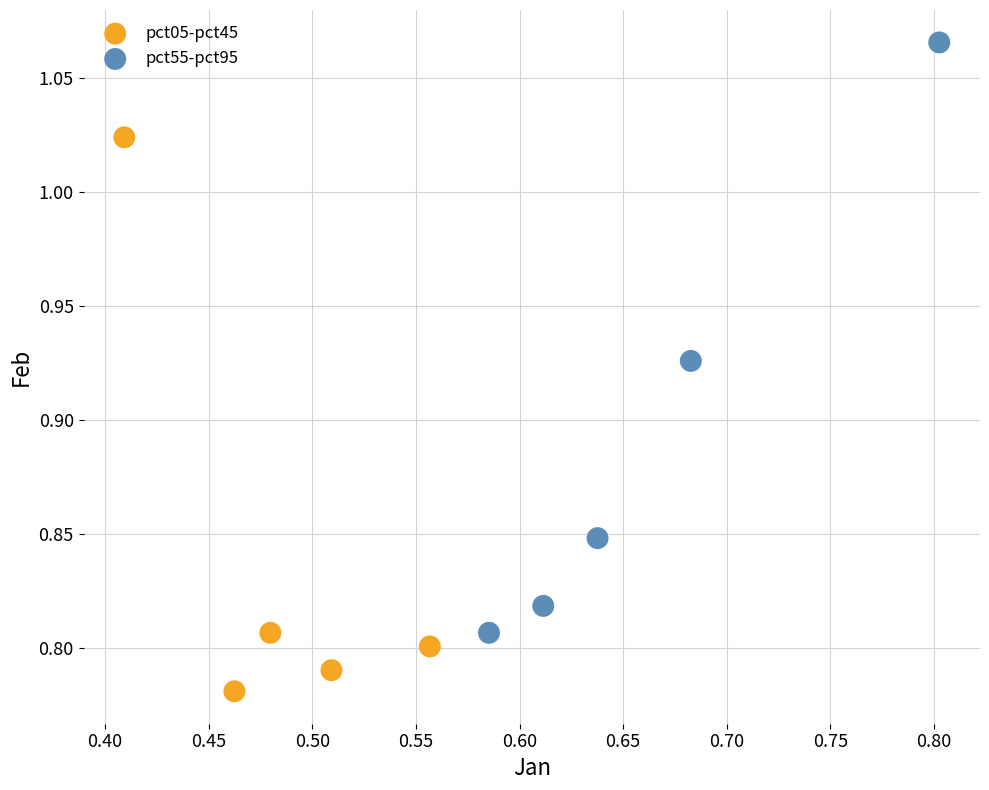

Which series contains the lowest Y value?

pct05-pct45